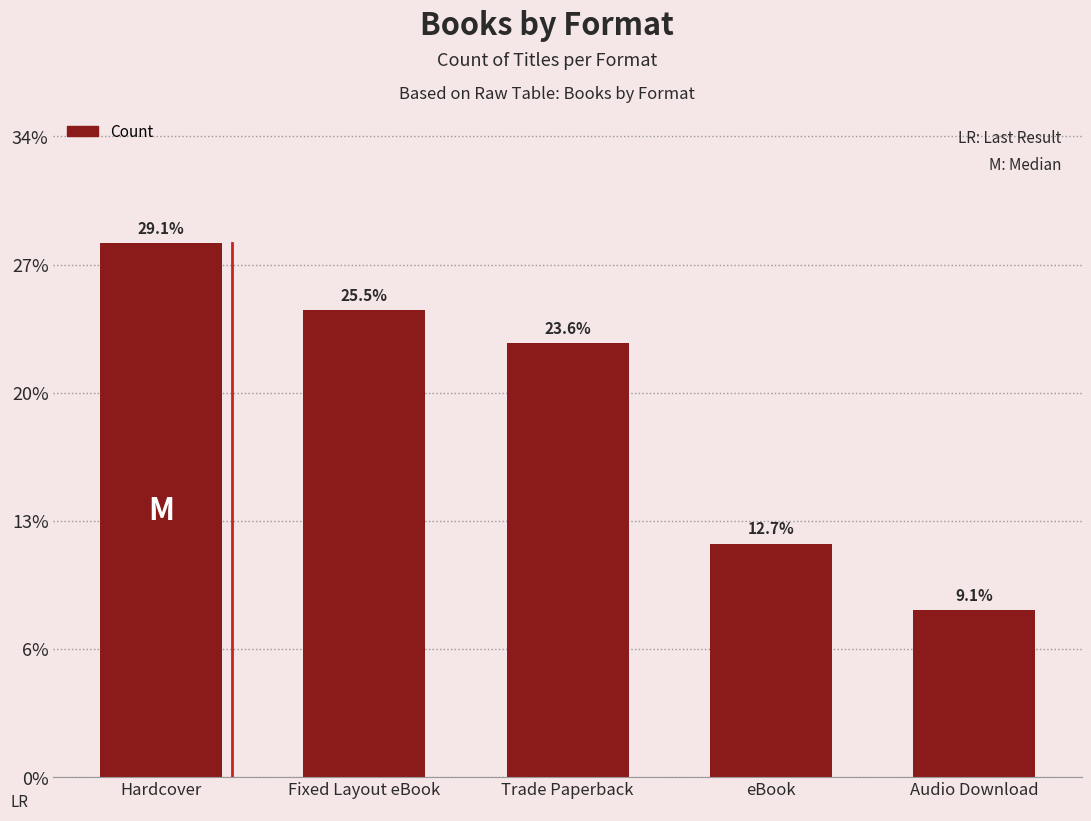

Where is the data nearest to the value 10?

Trade Paperback